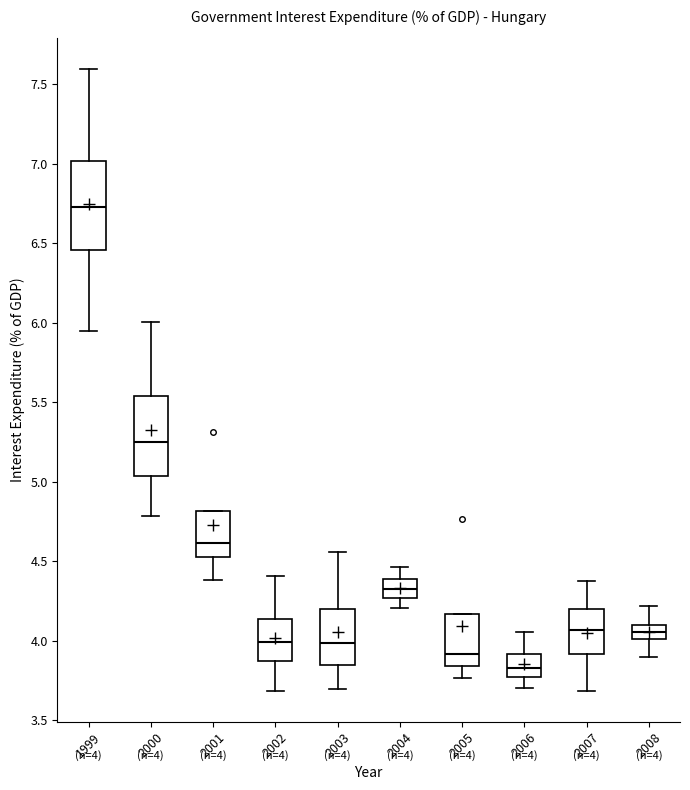

Which box is the tallest, from its lower edge to its upper edge?

1999